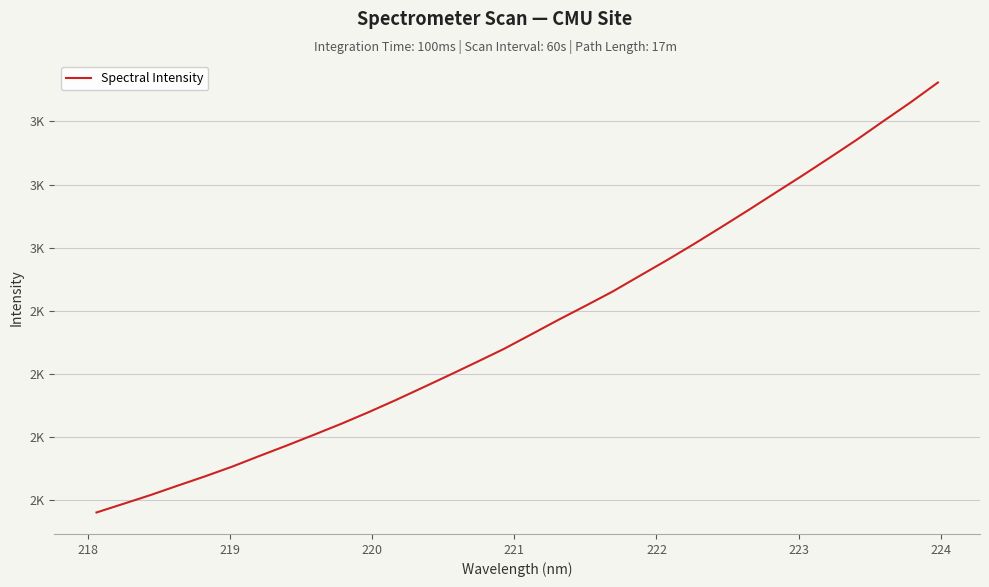

Does the chart display data point markers on the line(s)?

No